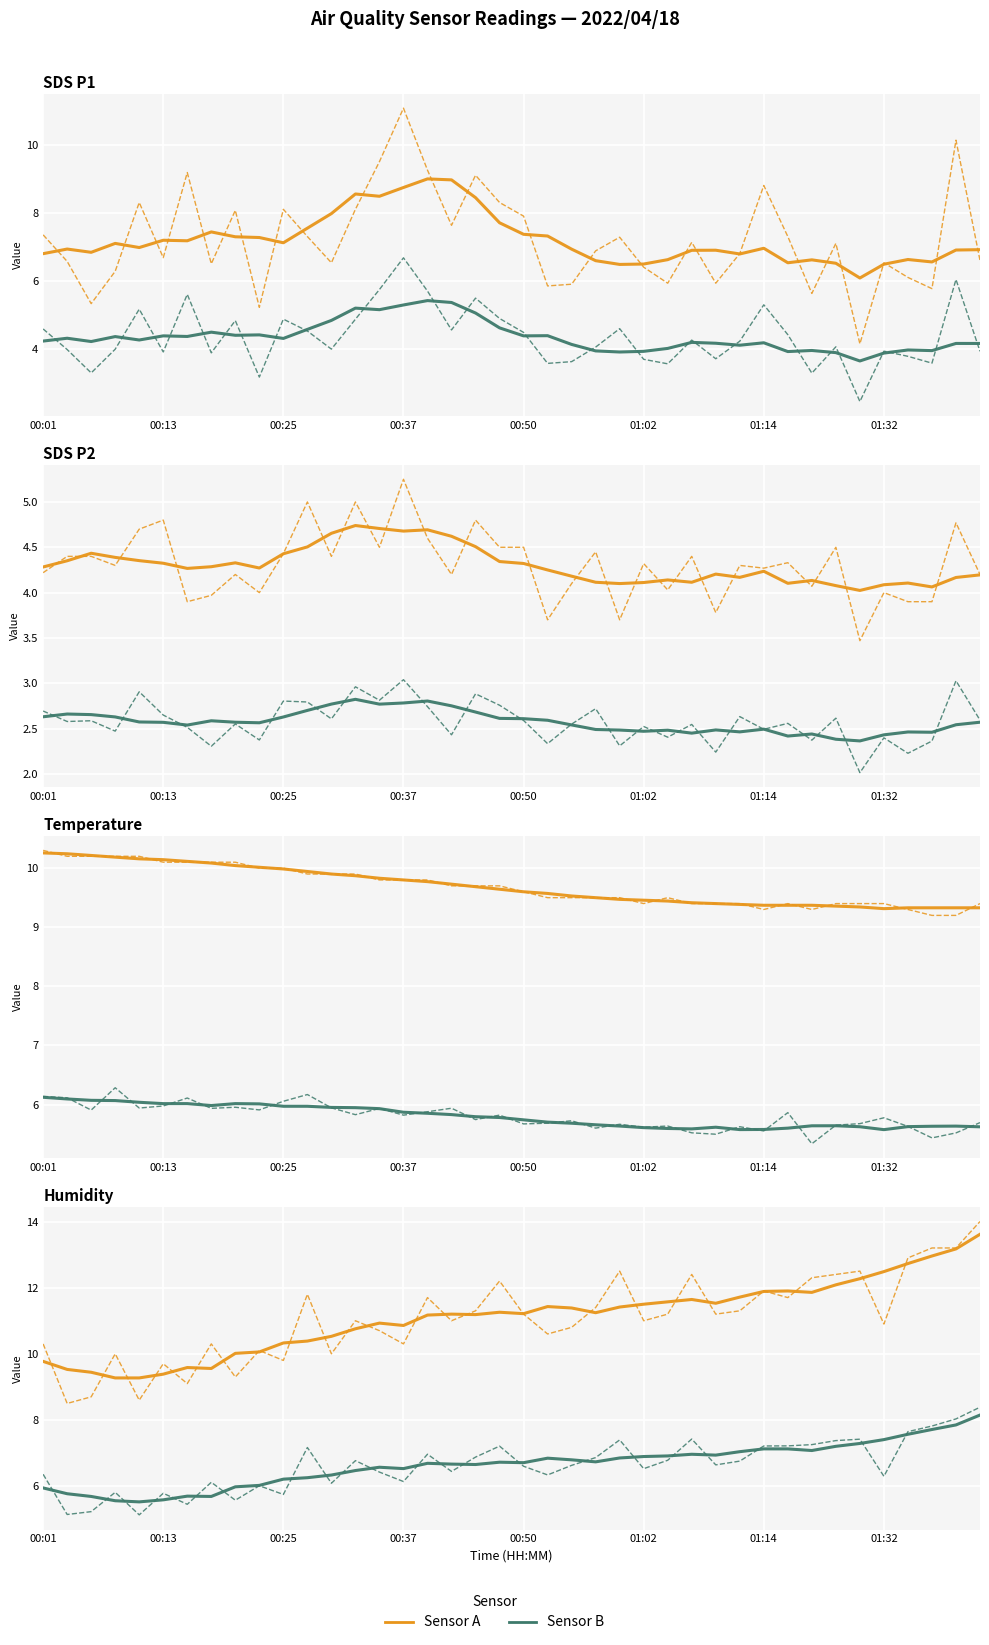

Where do Humidity and Temp first cross each other?

00:16 and 00:18